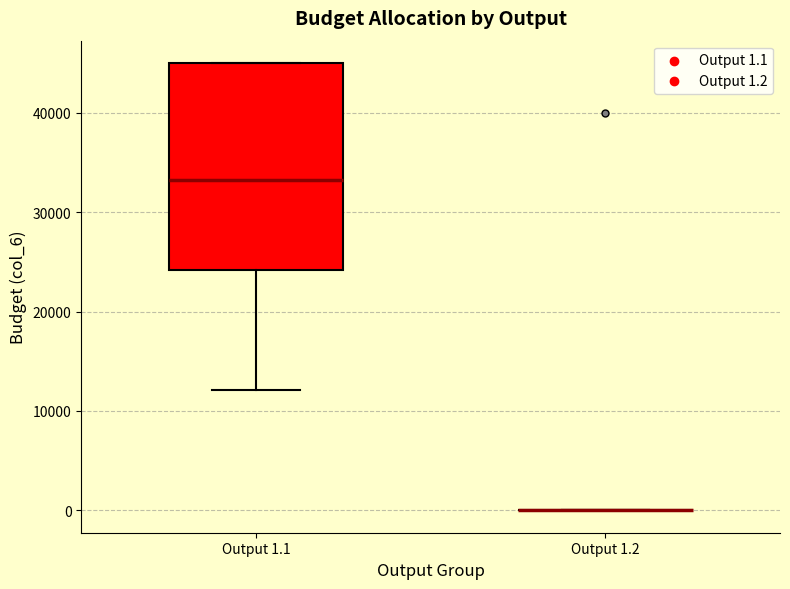

Reading left to right, read every box against the y-axis: the position of its median line, the range the box covers, and the ends of its whiskers. The values are not printed on the chart, so give them approximately, as read against the axis.

Output 1.1: median 33000, box 24000 to 45000, whiskers 12000 to 45000
Output 1.2: box collapsed to a line at 0, whiskers 0 to 0